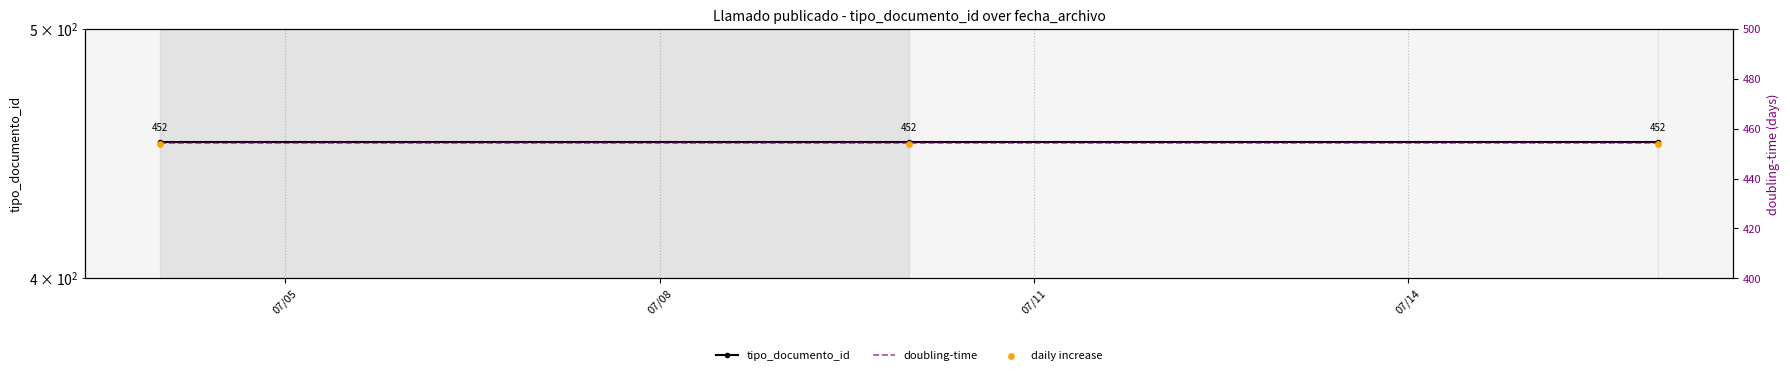

What is the total value across all series at 07/05?

1354.6